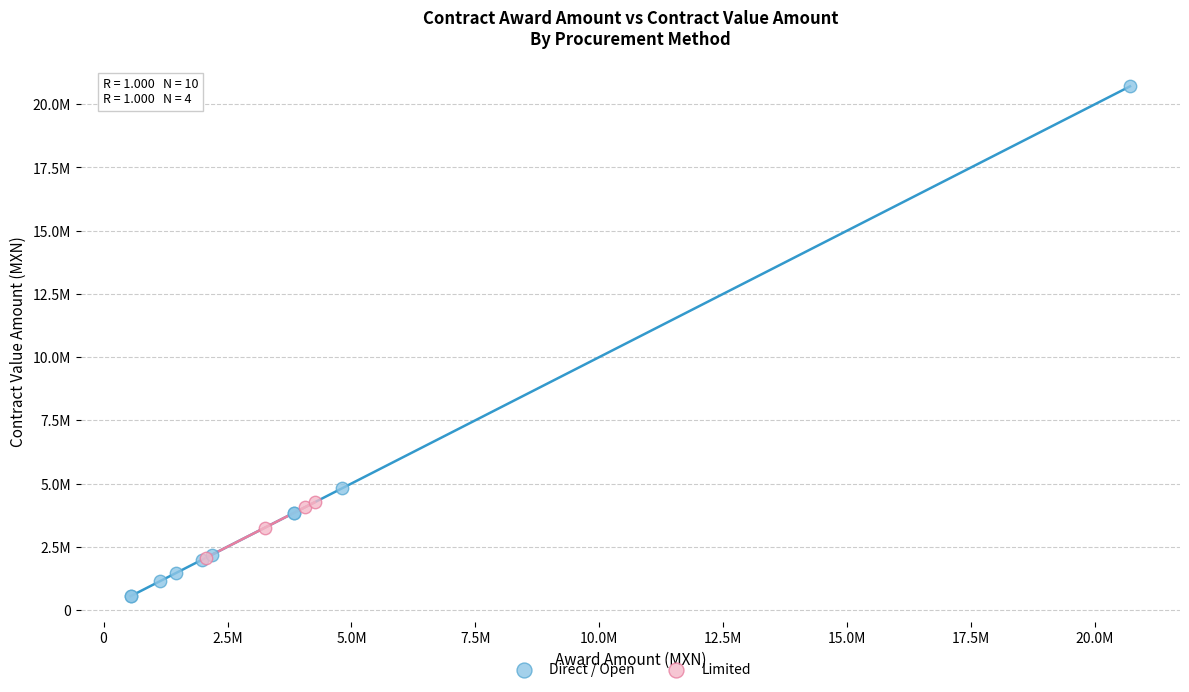

What are all the series names shown in the legend?

Direct / Open, Limited